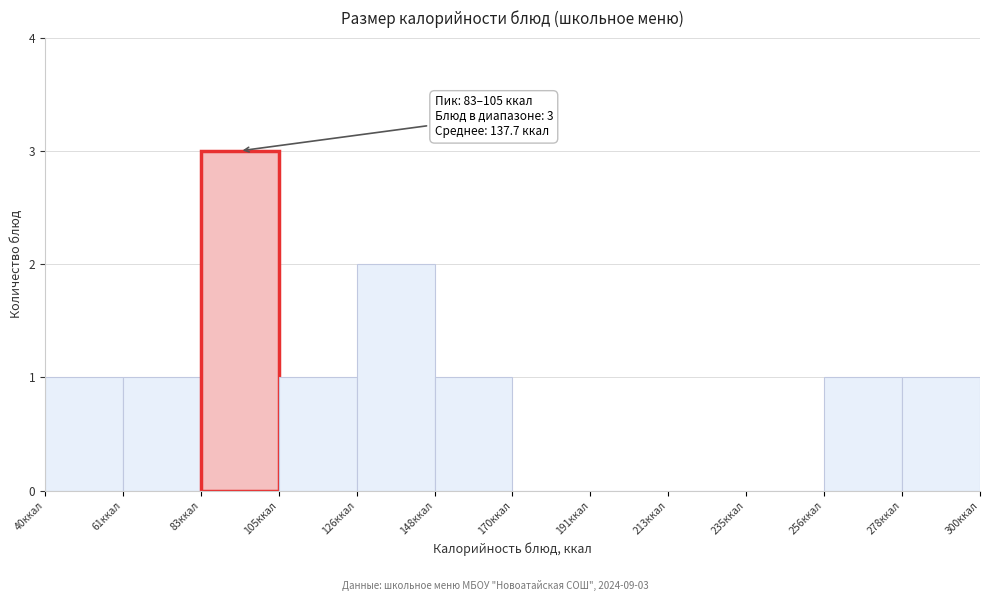

Which range on the x-axis has the tallest bar?

85 to 105